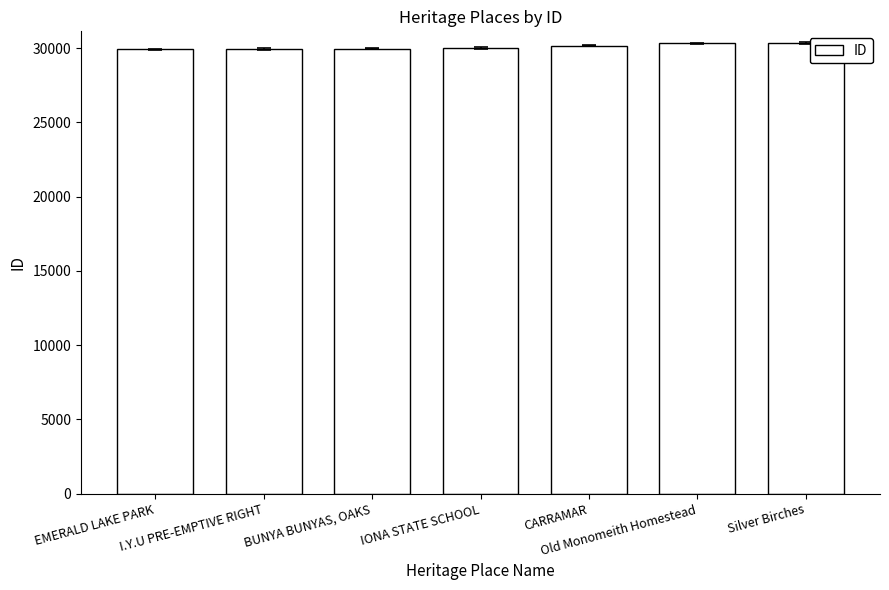

What is the value of the 6th bar from the left?

30318